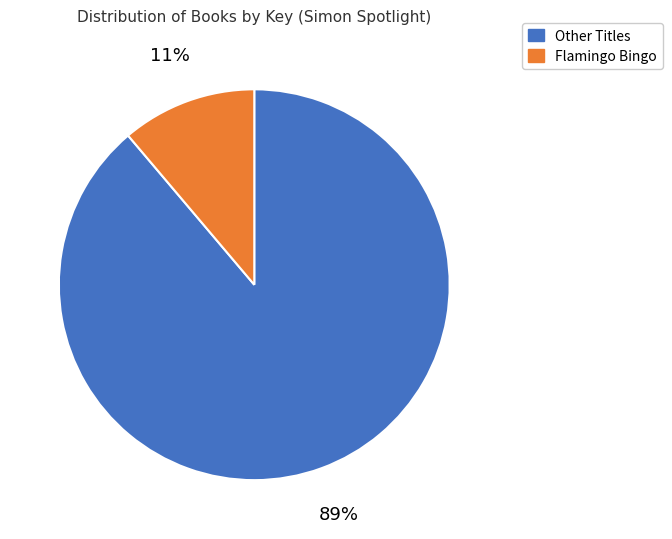

Count the number of slices in the pie.

2